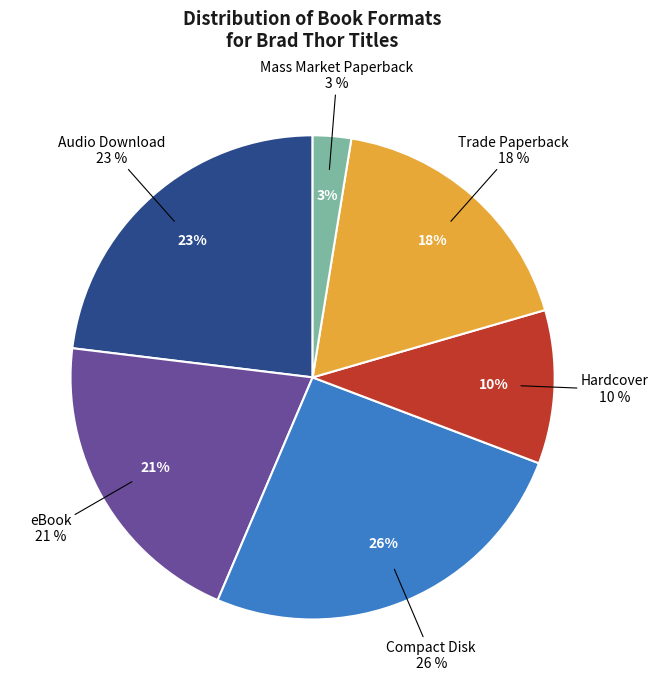

To the nearest percent, what percentage of the pie is Trade Paperback?

18%